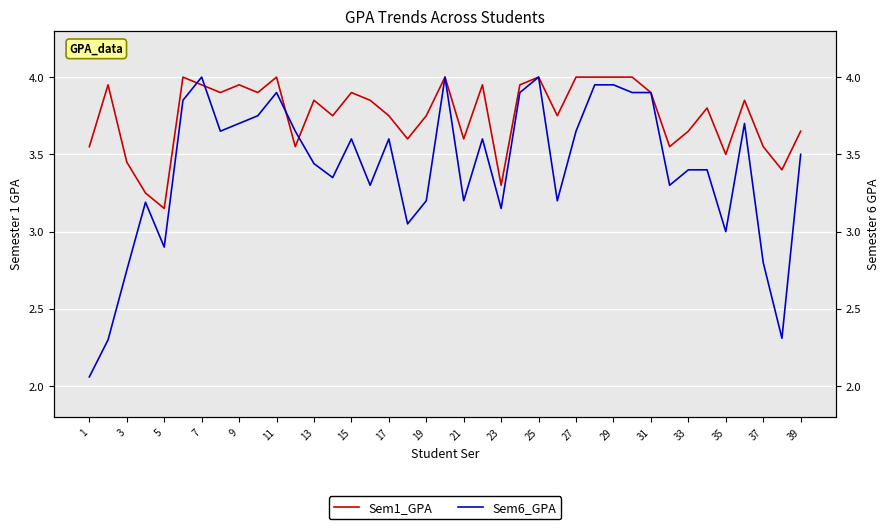

How many values in the Sem6_GPA series exceed 3?

32